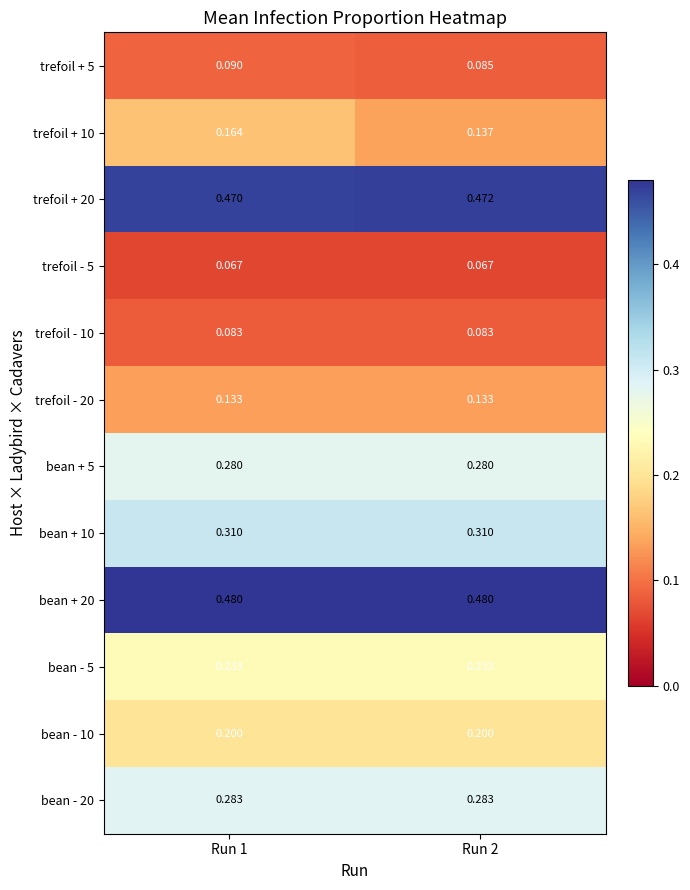

What is the difference between the highest and lowest values at Run 1?

0.4